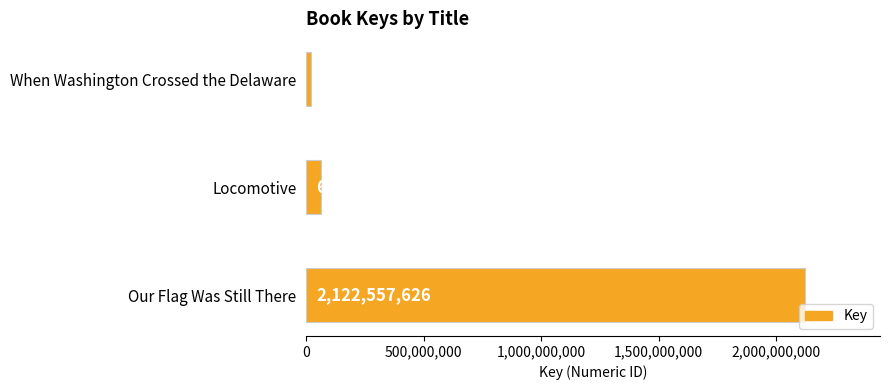

Where is the data nearest to the value 1072370686?

Locomotive